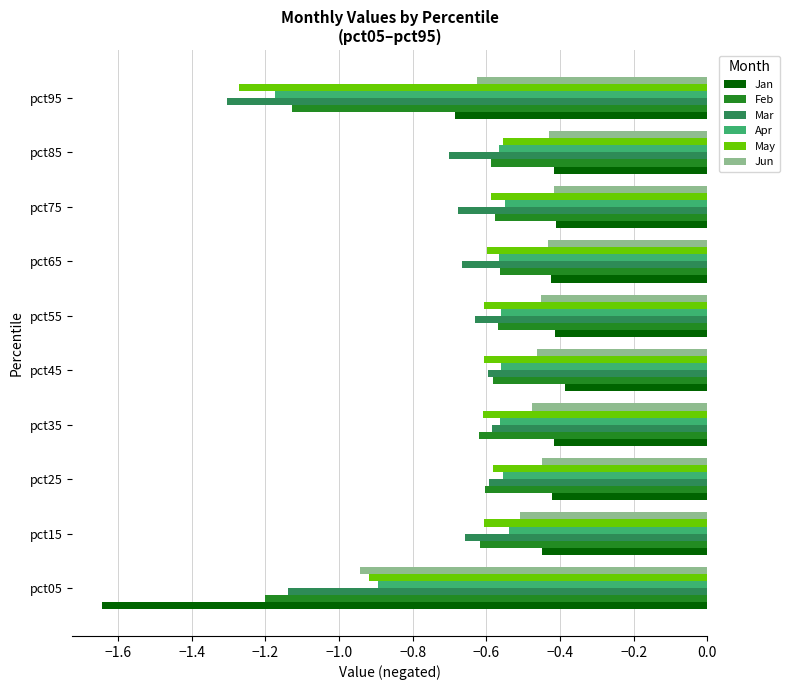

The value of Feb at pct55 is -0.6. True or false?

True